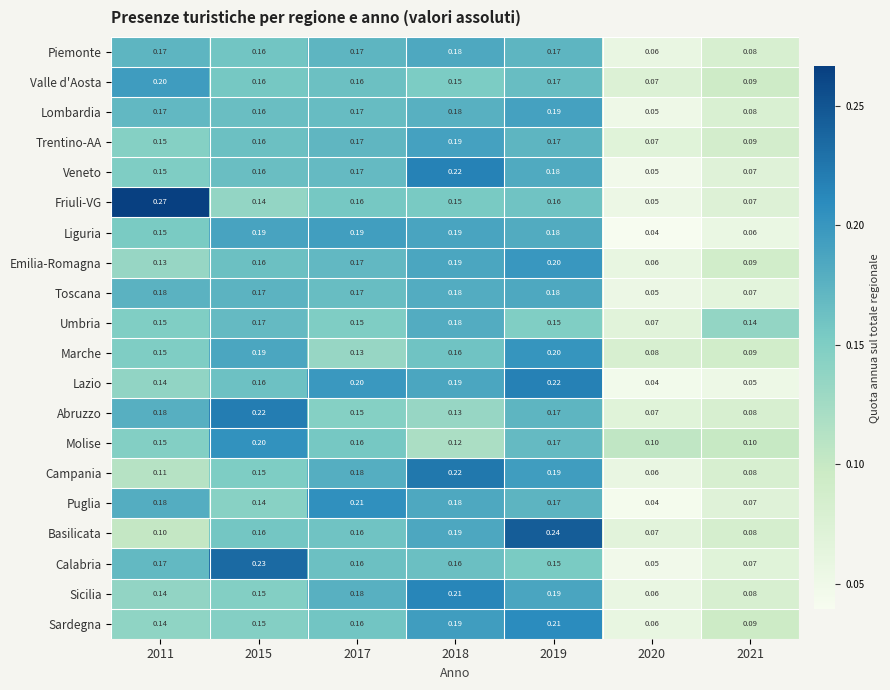

Which series has the widest spread of values?

Friuli-VG